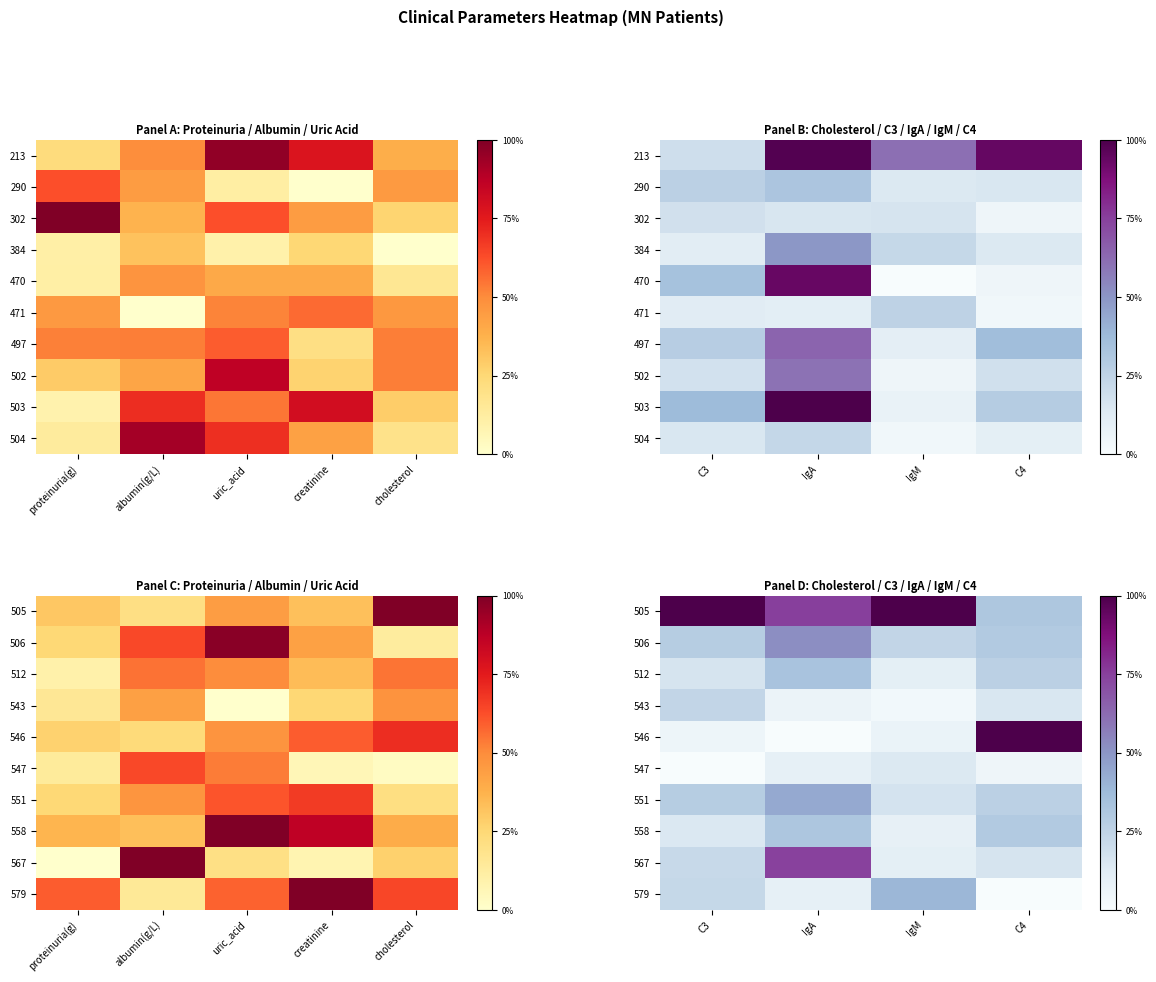

Between C3 and IgM, which is larger?

C3